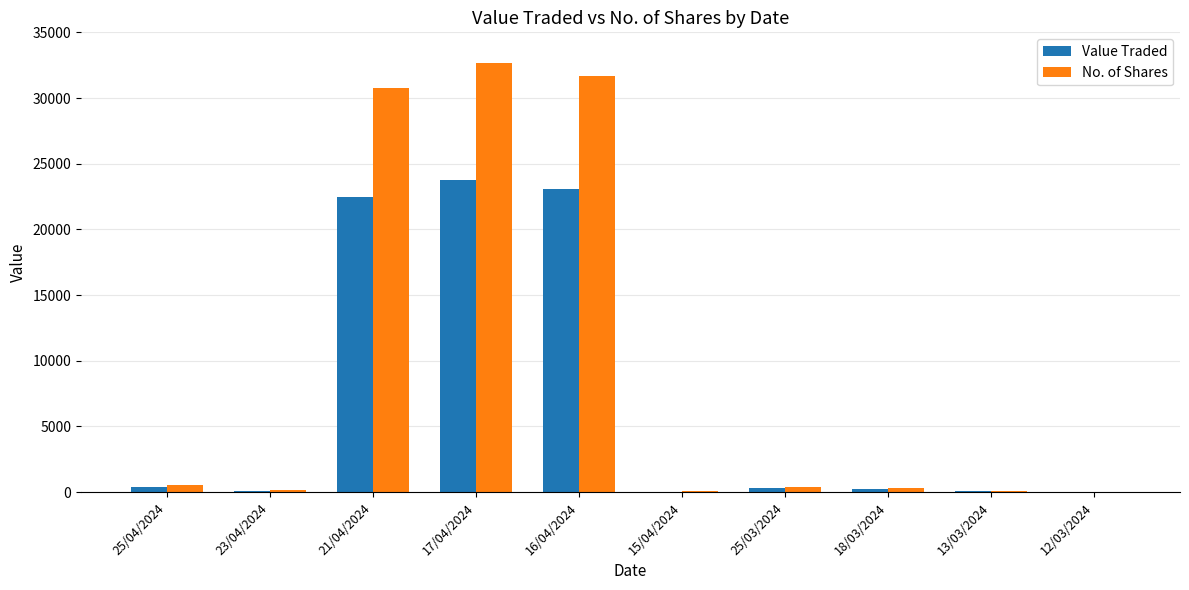

Is it true that No. of Shares equals 10 at 12/03/2024?

True